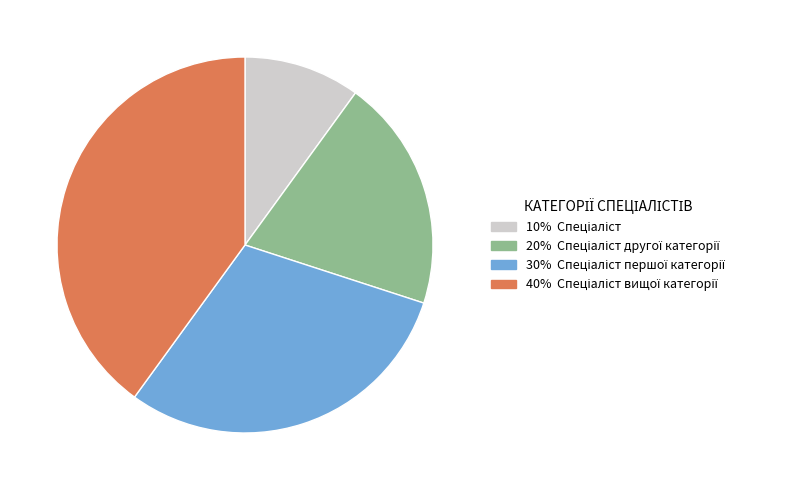

Is there any slice that represents more than half of the pie?

No